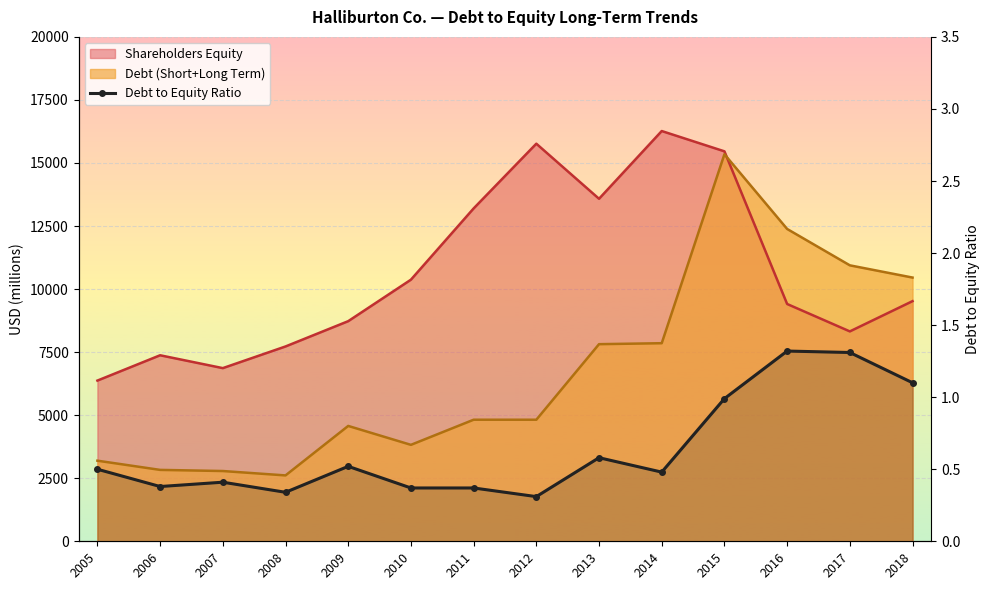

List the labels in order of value, largest first.

2016, 2017, 2018, 2015, 2013, 2009, 2005, 2014, 2007, 2006, 2010, 2011, 2008, 2012